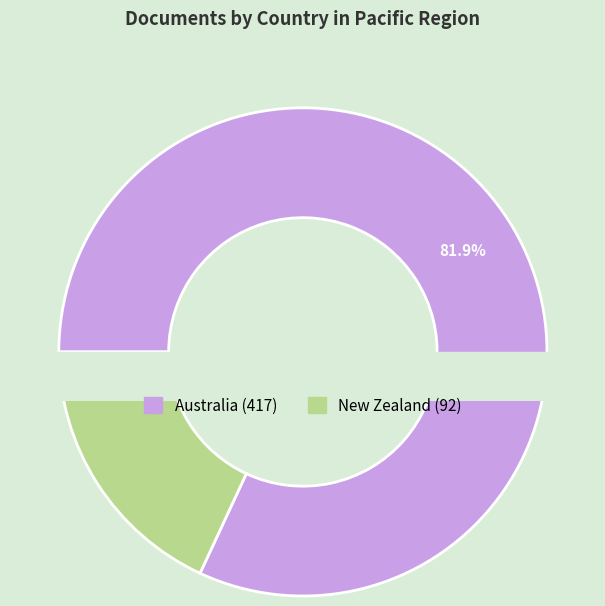

The New Zealand slice represents 18% of the pie. True or false?

True